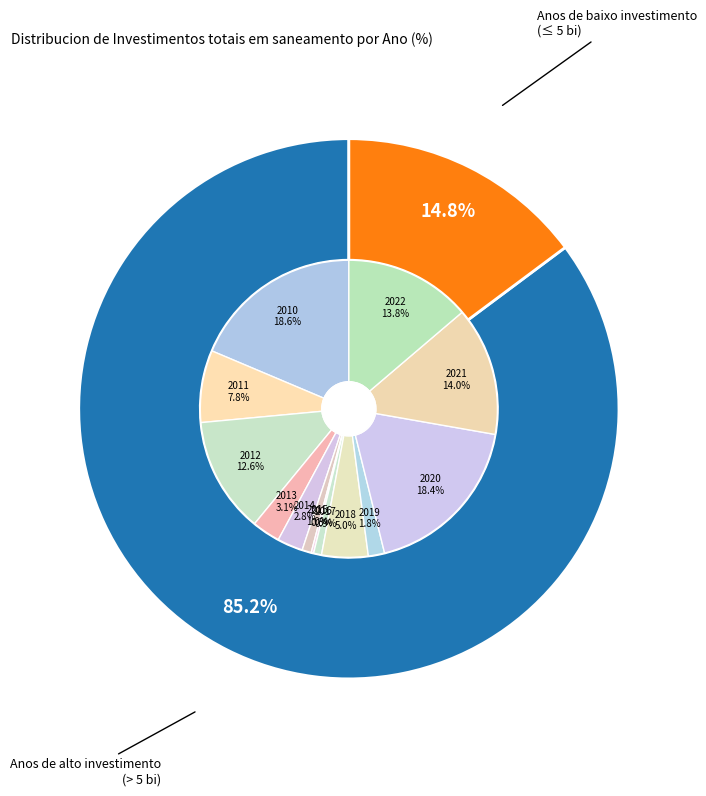

Does 2020 account for over 50% of the chart?

No